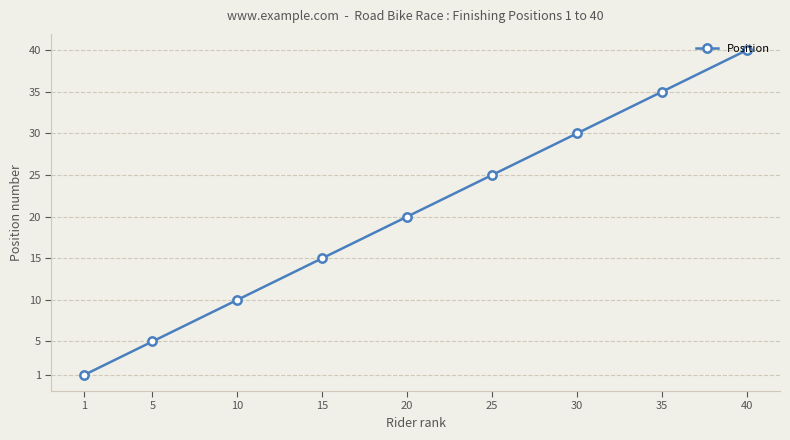

True or false: the data shows 35 at 35.

True